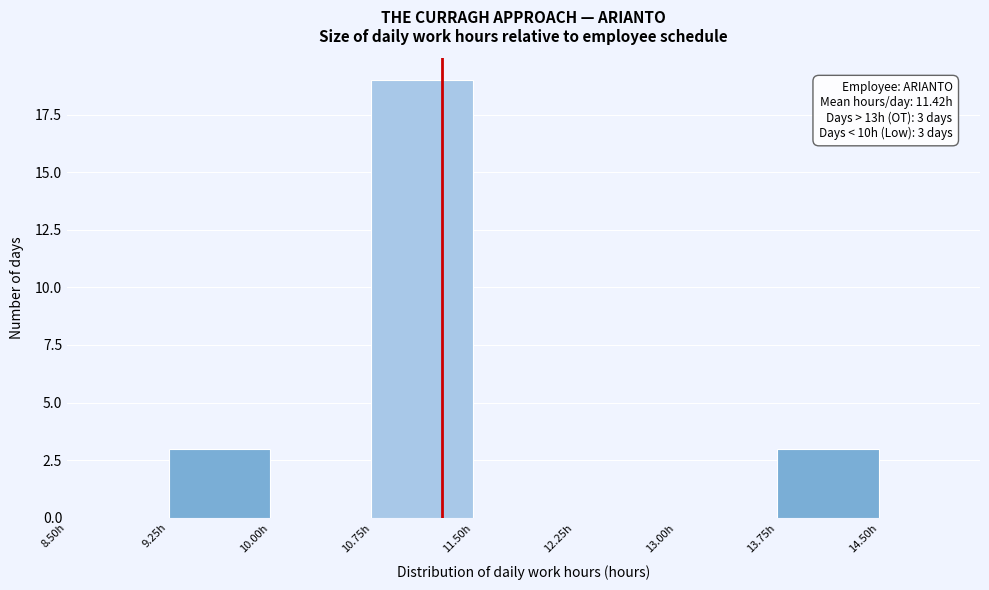

Which range on the x-axis has the tallest bar?

10.75 to 11.50